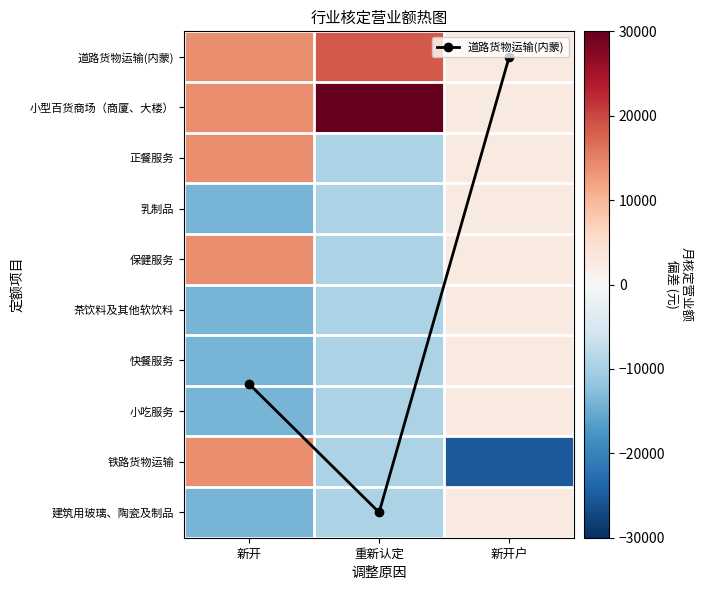

At how many categories does at least one series exceed 25039?

1